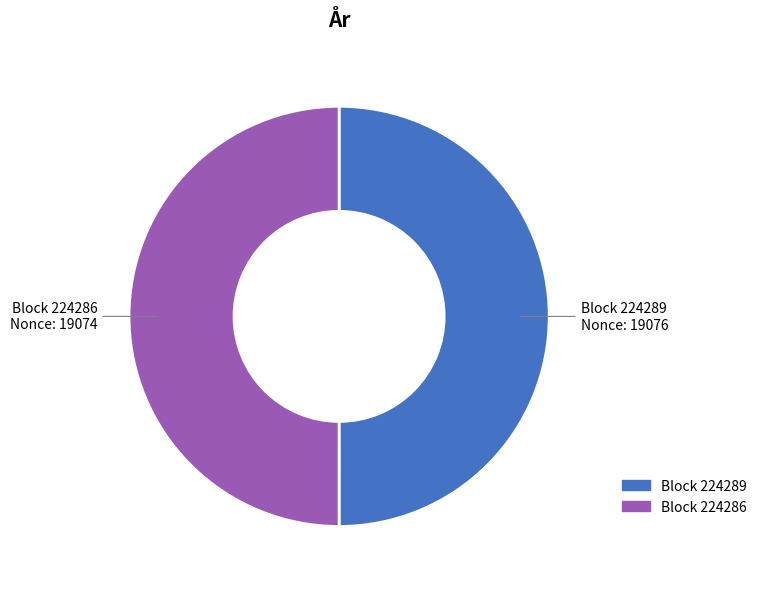

How many segments does this pie chart have?

2